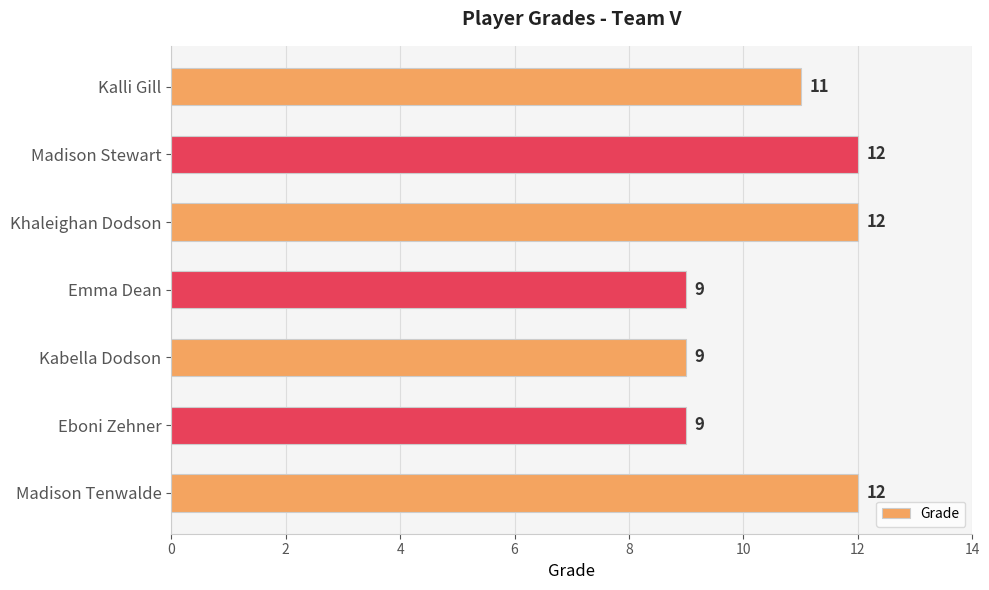

Reading top to bottom, extract all data points from this chart.

Kalli Gill=11	Madison Stewart=12	Khaleighan Dodson=12	Emma Dean=9	Kabella Dodson=9	Eboni Zehner=9	Madison Tenwalde=12